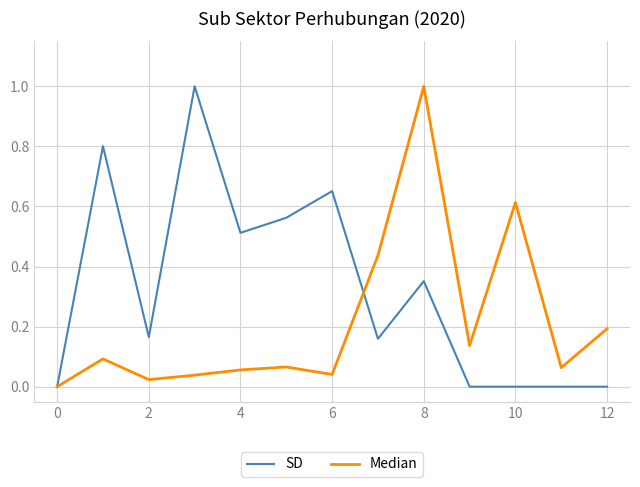

What is the greatest value displayed?

1.0